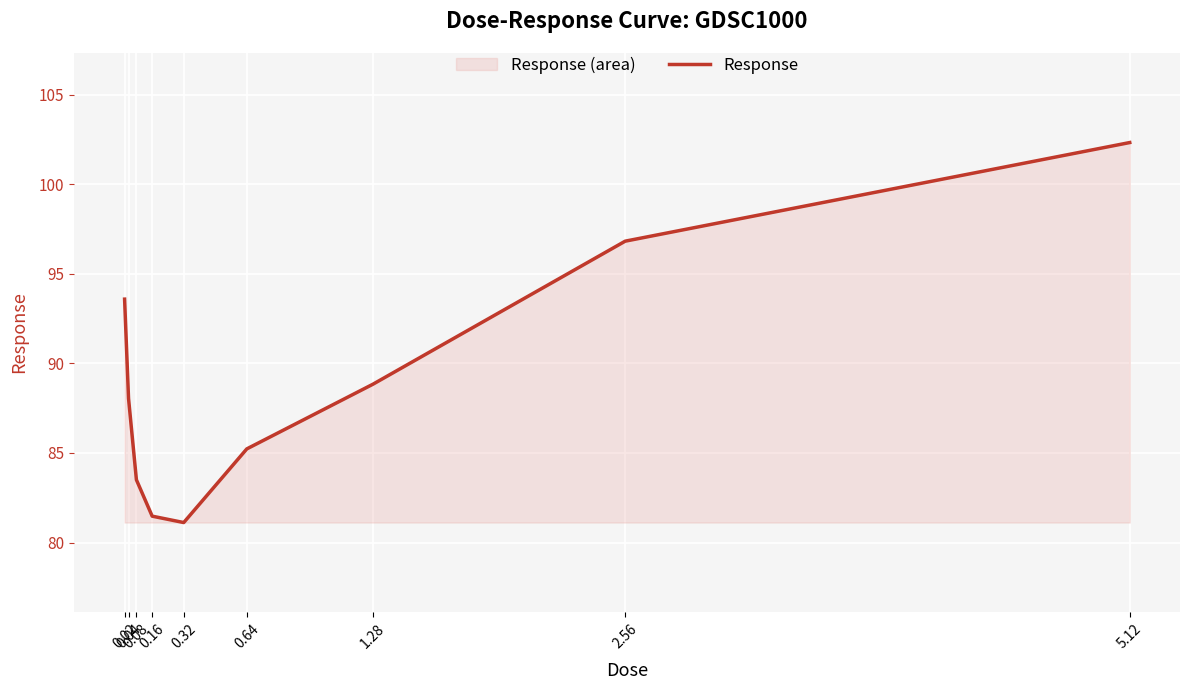

Reading left to right, what are all the values shown in this chart?

0.02=93.6	0.04=88.0	0.08=83.5	0.16=81.5	0.32=81.1	0.64=85.2	1.28=88.8	2.56=96.8	5.12=102.3